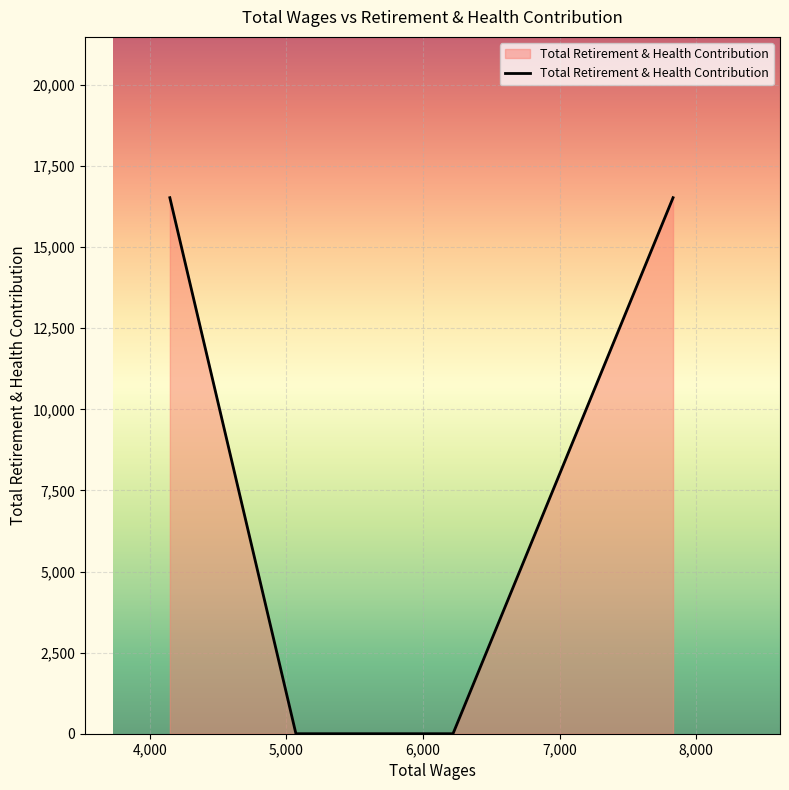

What is the maximum value shown in the chart?

16524